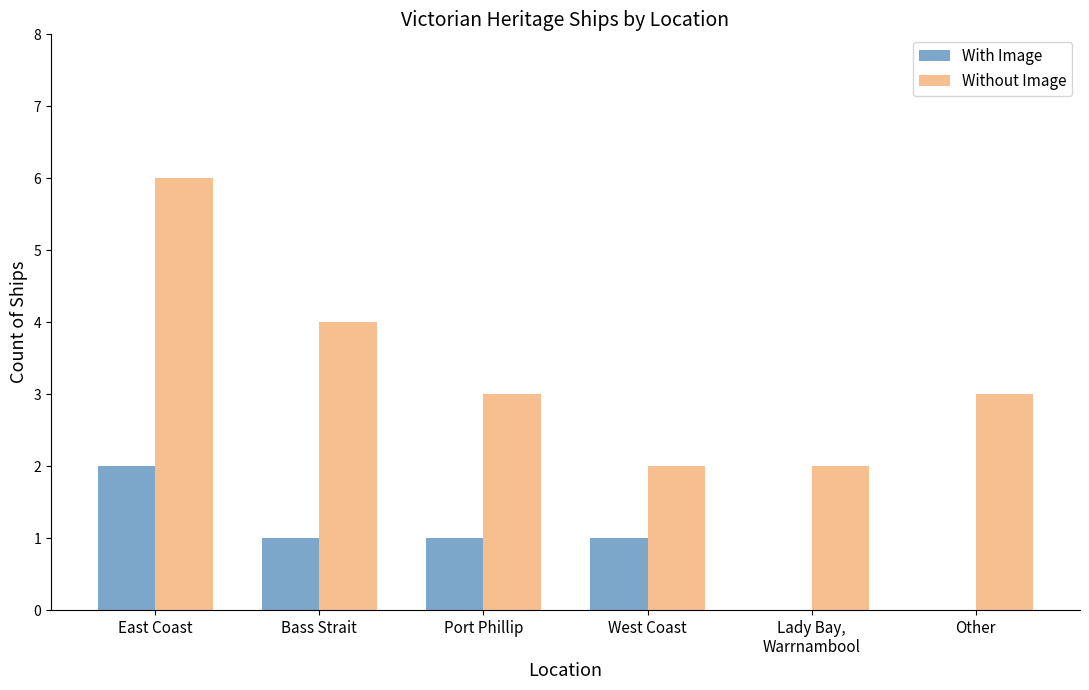

Are the bars horizontal?

No